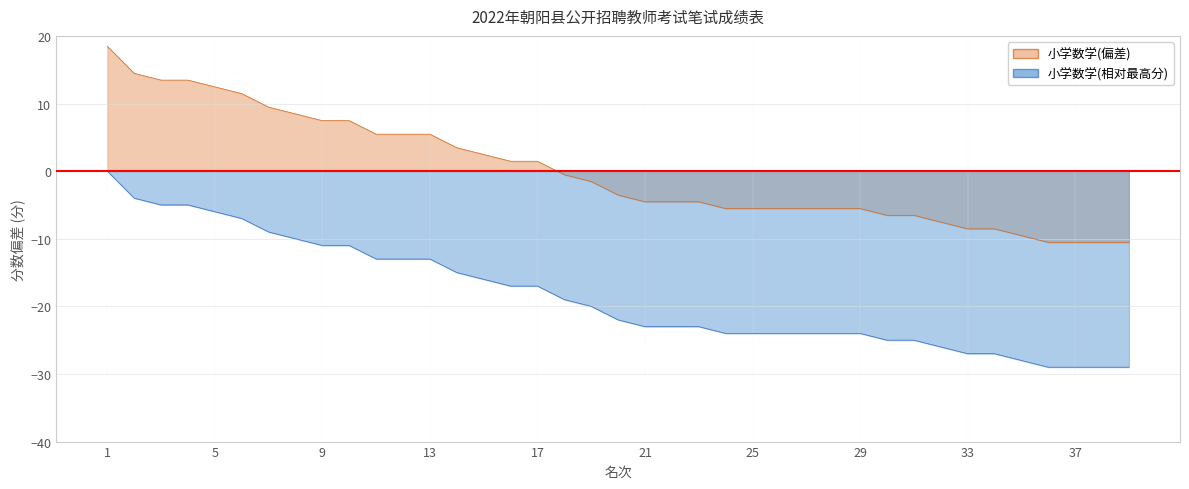

What is the change in value from 34 to 39?

-2.0